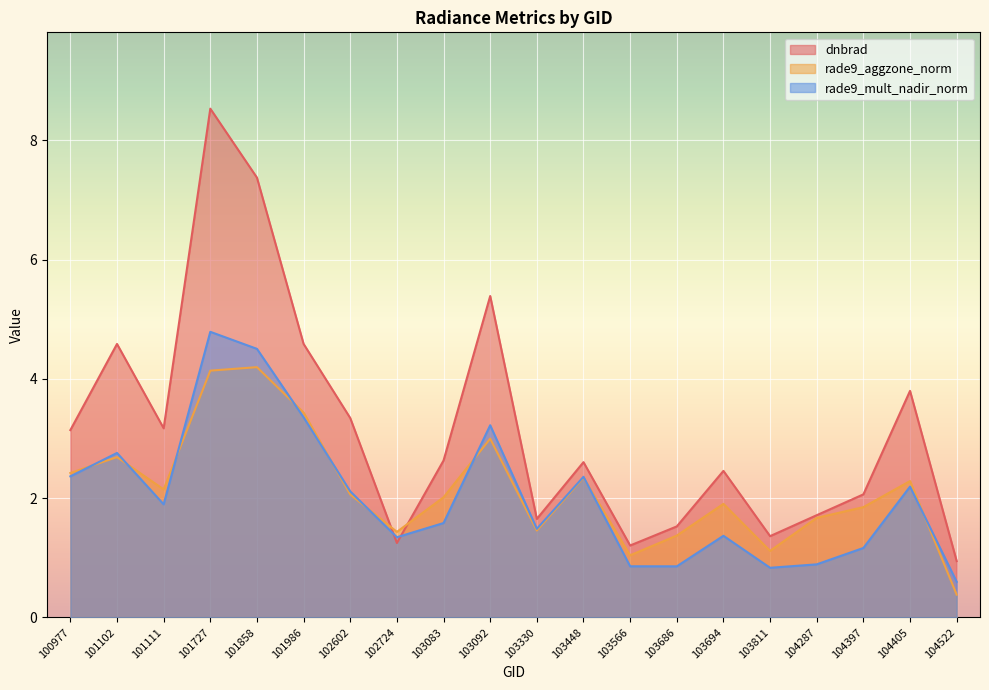

In rade9_mult_nadir_norm, how many points are lower than both neighbors (excluding endpoints)?

5